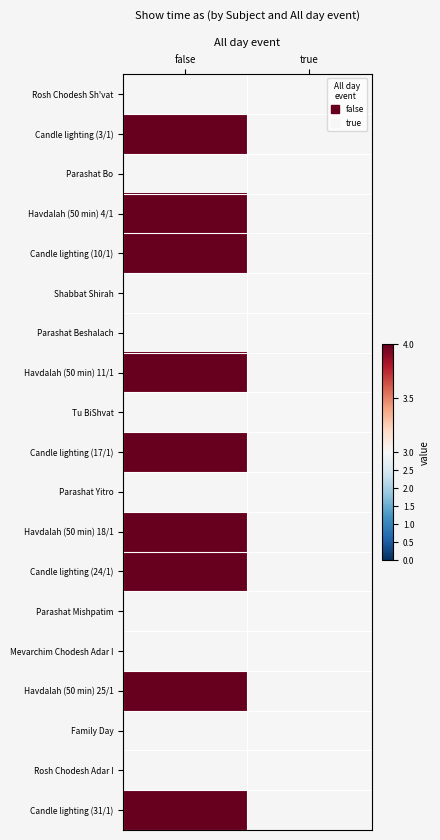

What is the total value across all series at true?

30